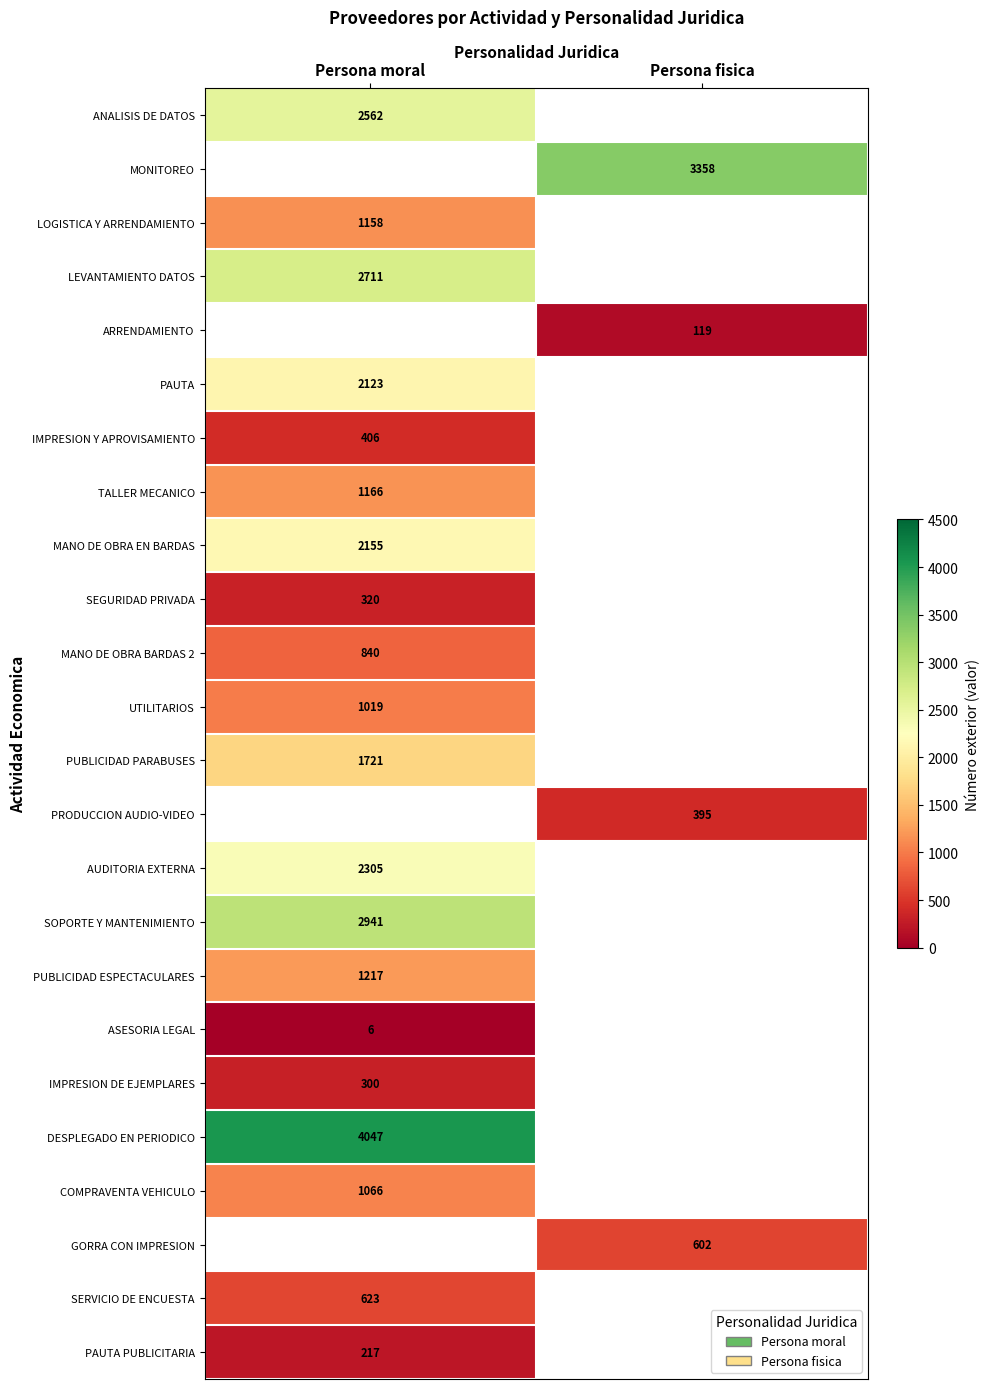

Is it true that PAUTA PUBLICITARIA equals 306 at Persona moral?

False